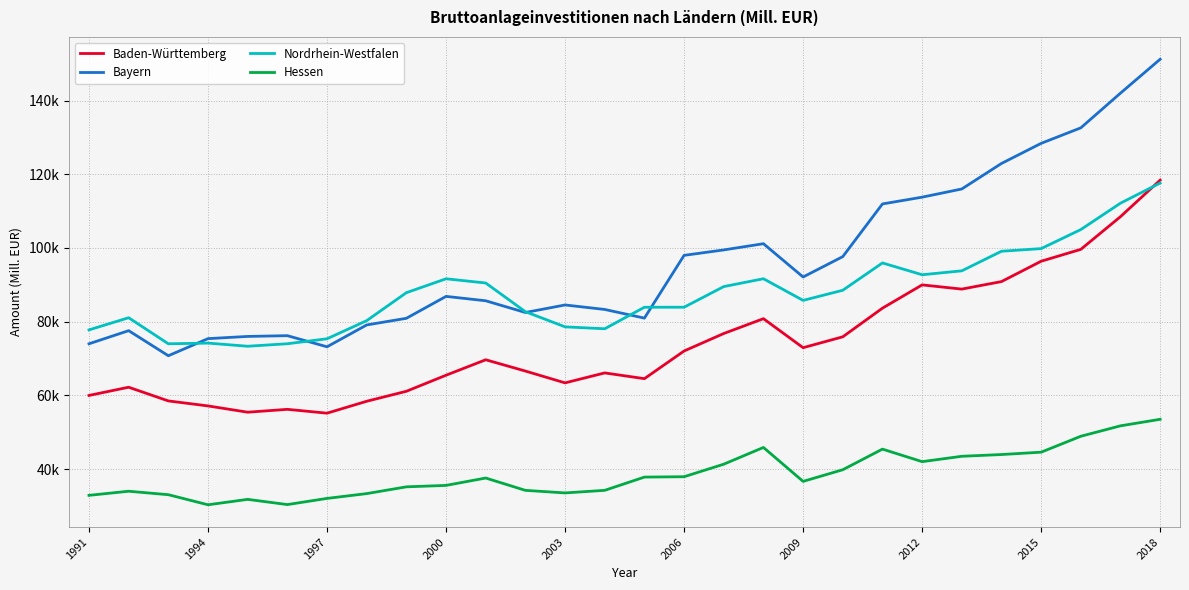

In Baden-Württemberg, how many points are higher than both neighbors (excluding endpoints)?

6